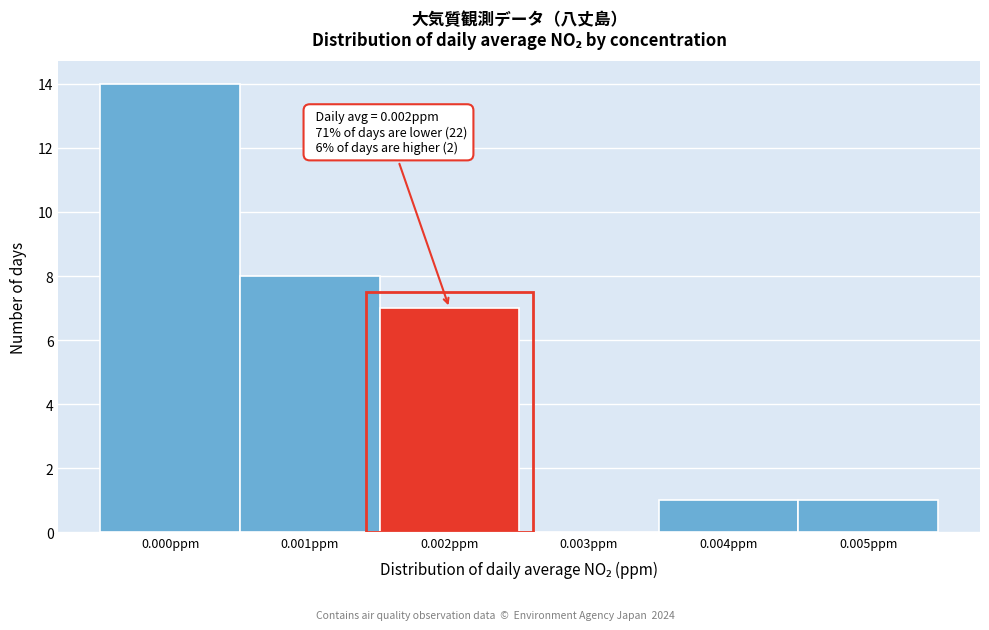

Reading right to left, extract all data points from this chart.

0.005ppm=1	0.004ppm=1	0.003ppm=0	0.002ppm=7	0.001ppm=8	0.000ppm=14